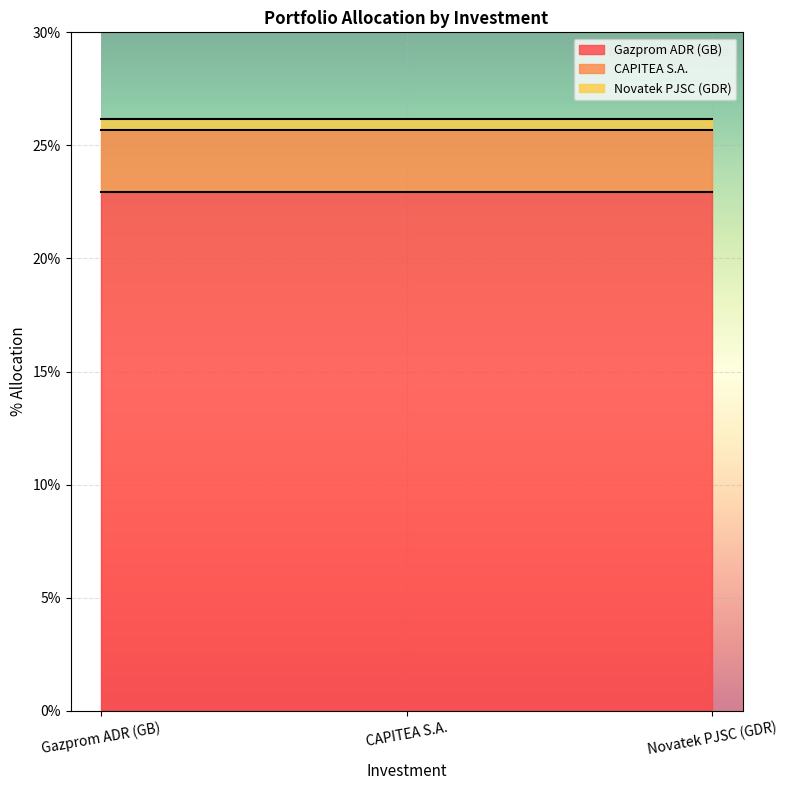

Reading right to left, transcribe all the data shown in this chart.

Gazprom ADR (GB): Novatek PJSC (GDR)=22.9	CAPITEA S.A.=22.9	Gazprom ADR (GB)=22.9
CAPITEA S.A.: Novatek PJSC (GDR)=2.8	CAPITEA S.A.=2.8	Gazprom ADR (GB)=2.8
Novatek PJSC (GDR): Novatek PJSC (GDR)=0.5	CAPITEA S.A.=0.5	Gazprom ADR (GB)=0.5